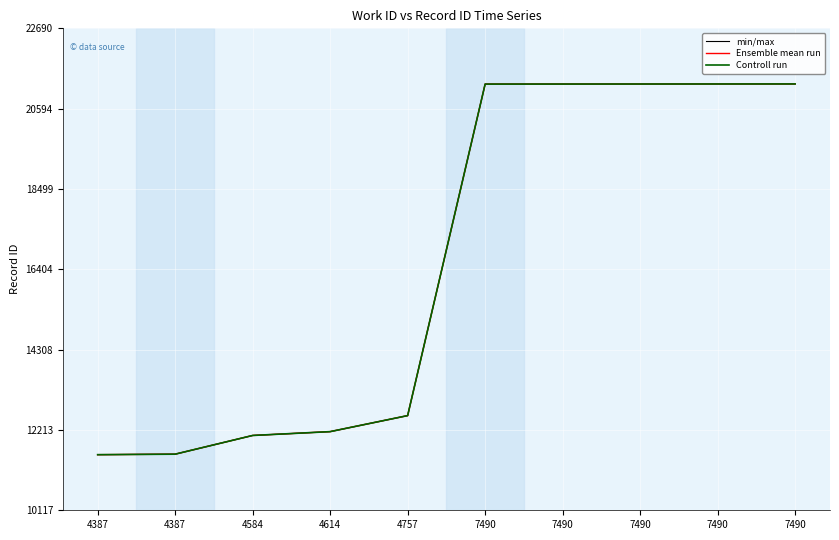

True or false: Controll run and Ensemble mean run cross at least once.

False